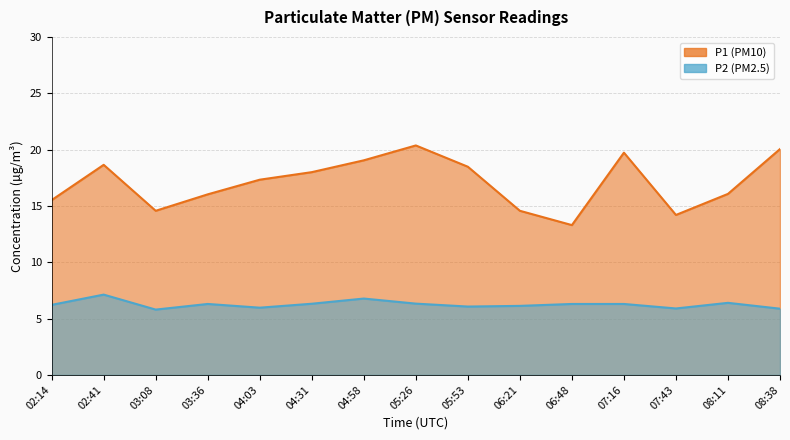

Rank the series by their average value, from lowest to highest.

P2, P1